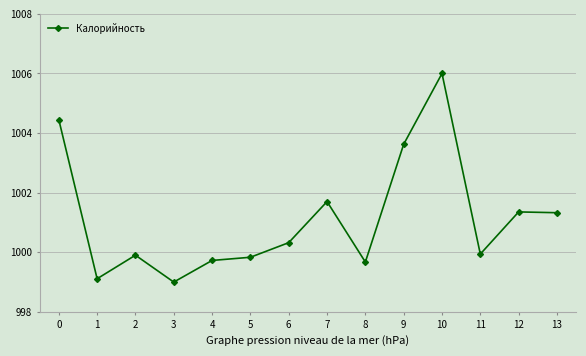

Count the number of values greater than 1000.

7